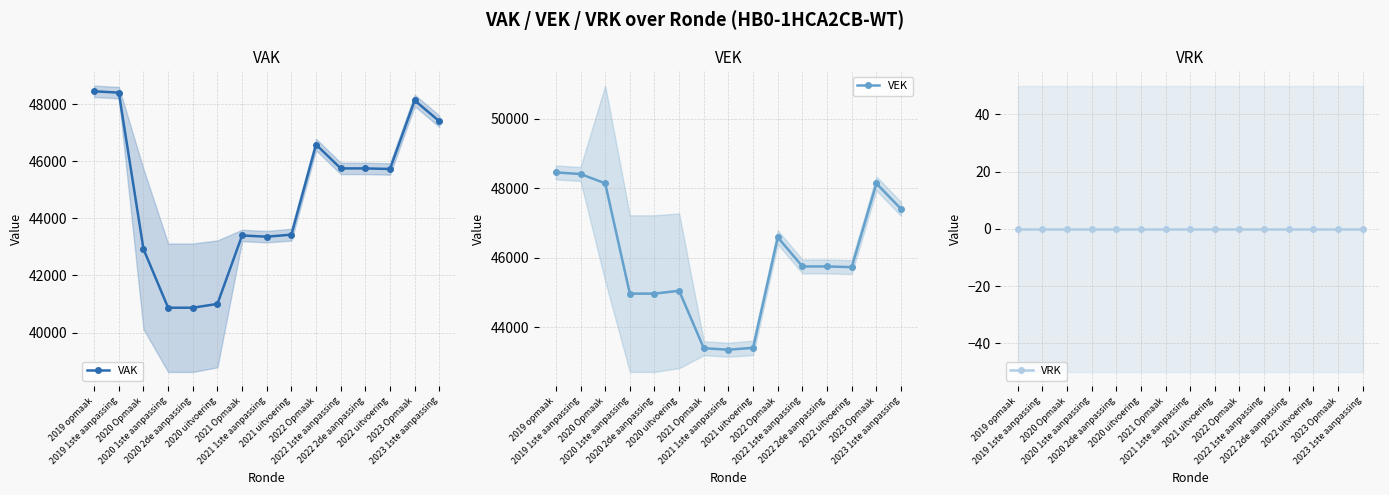

What is the difference between the VAK values at 2020 Opmaak and 2019 1ste aanpassing?

5480